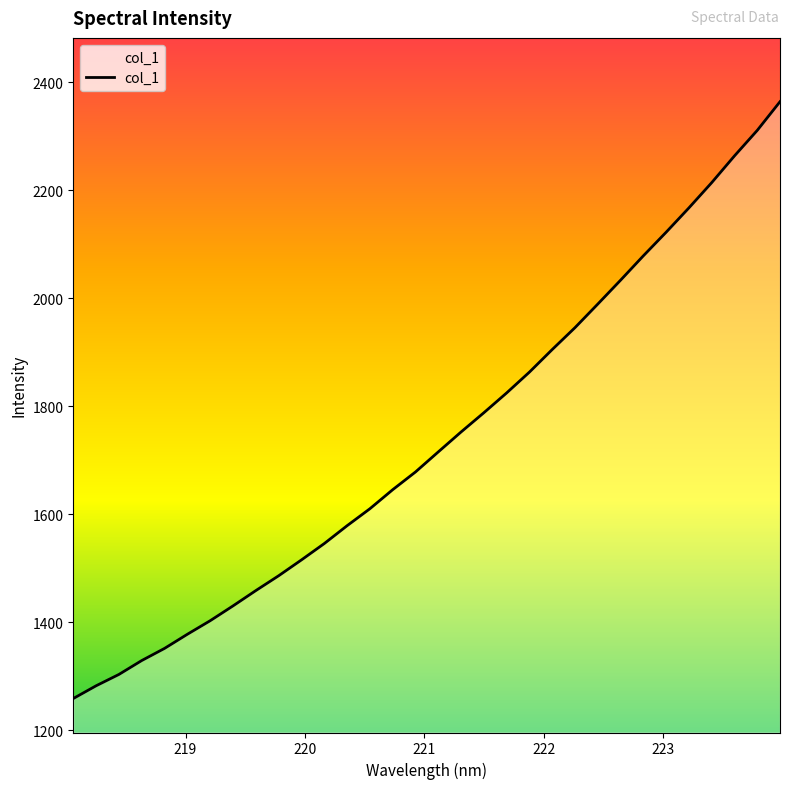

What is the smallest value displayed?

1258.6